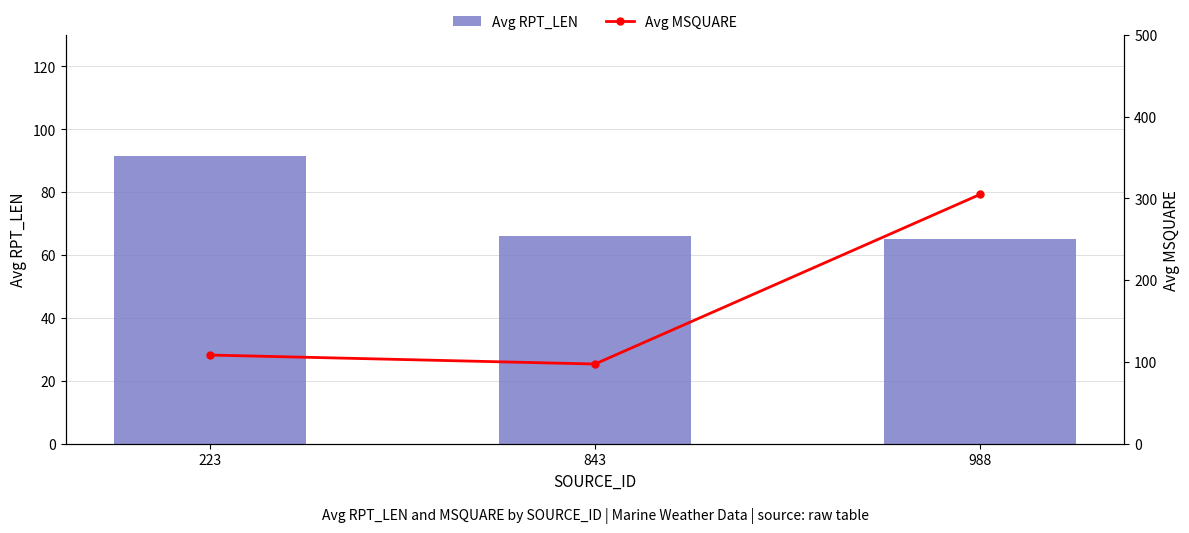

Which category has the highest value across all series?

988